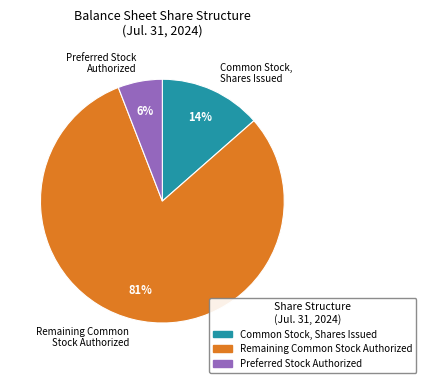

Which category has the smallest portion of the pie?

Preferred Stock, Shares Authorized